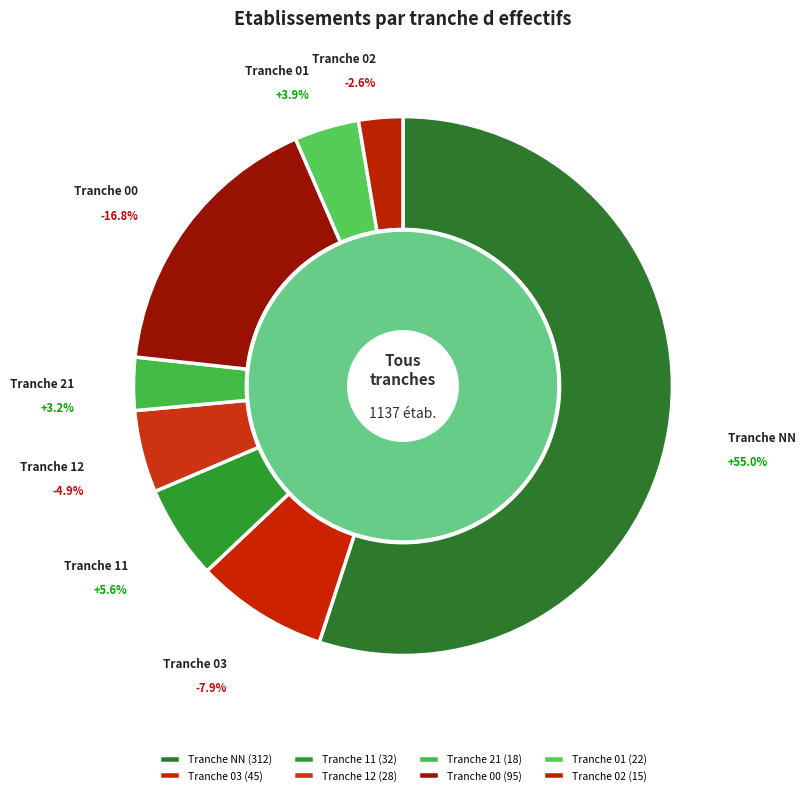

Rank the categories by value from highest to lowest.

NN, 00, 03, 11, 12, 01, 21, 02